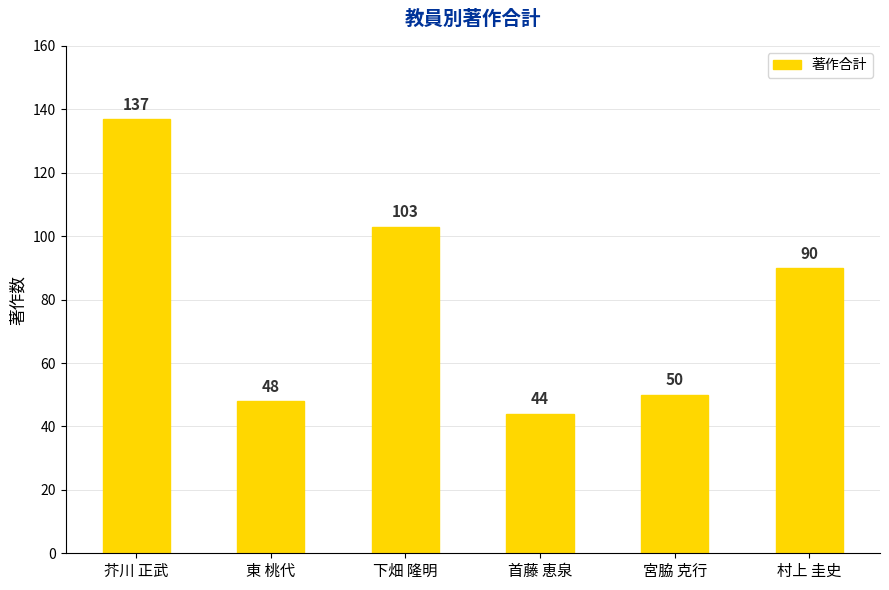

What position from the right is 芥川 正武?

6